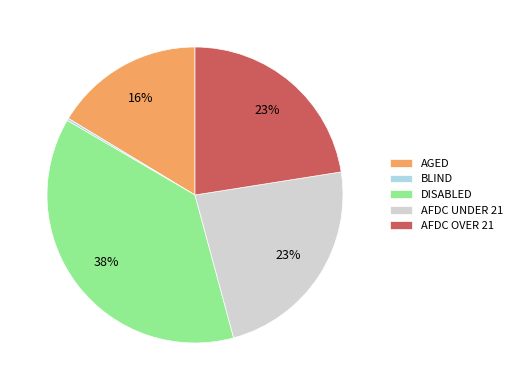

The AFDC UNDER 21 slice represents 23% of the pie. True or false?

True